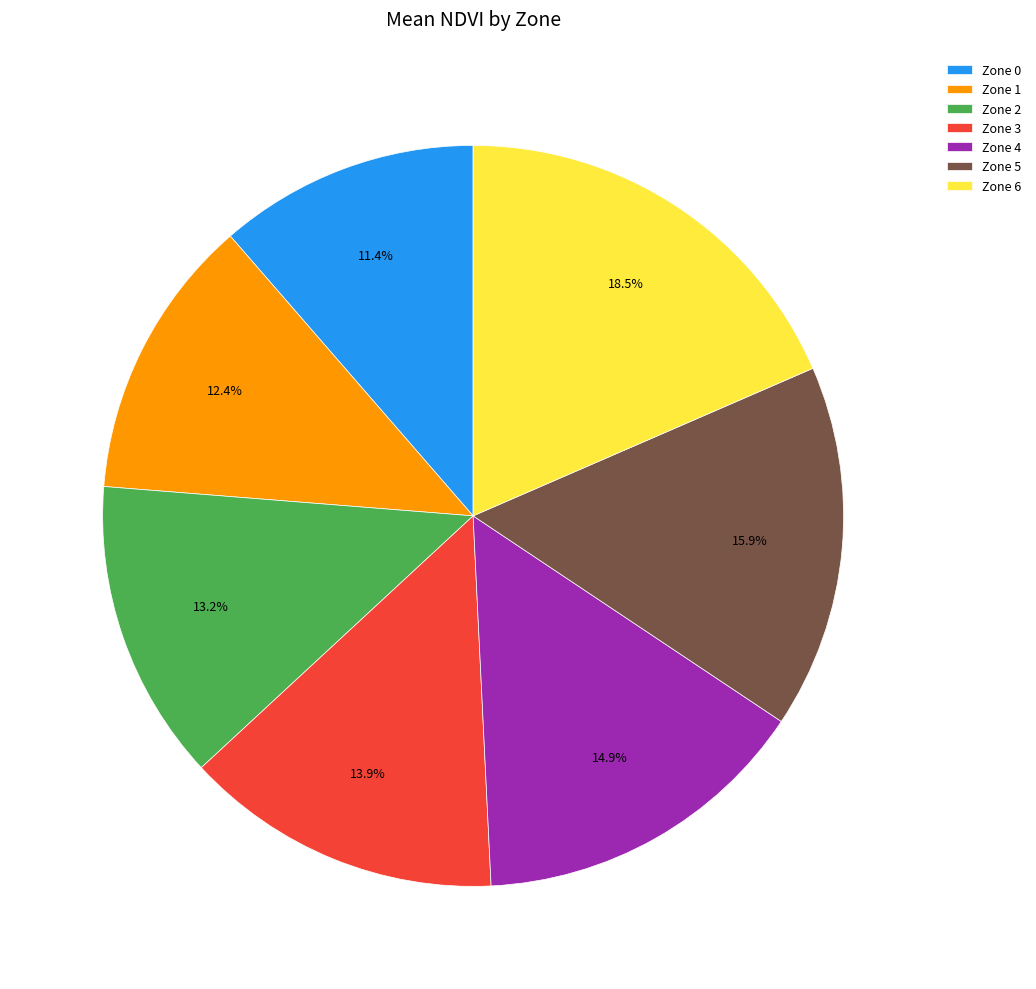

Is it true that Zone 3 is 22% of the pie?

False